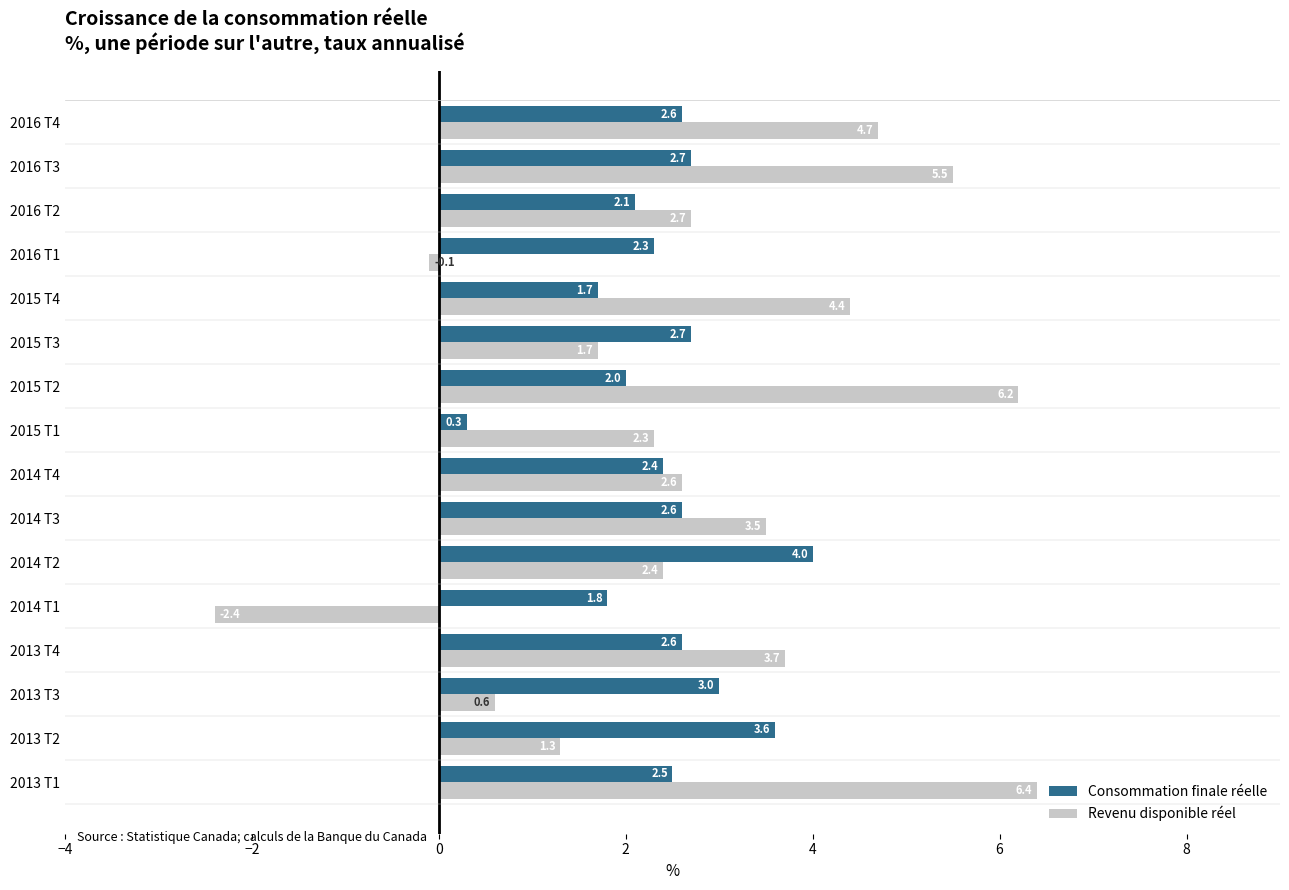

What is the average value of the Revenu disponible réel series?

2.8